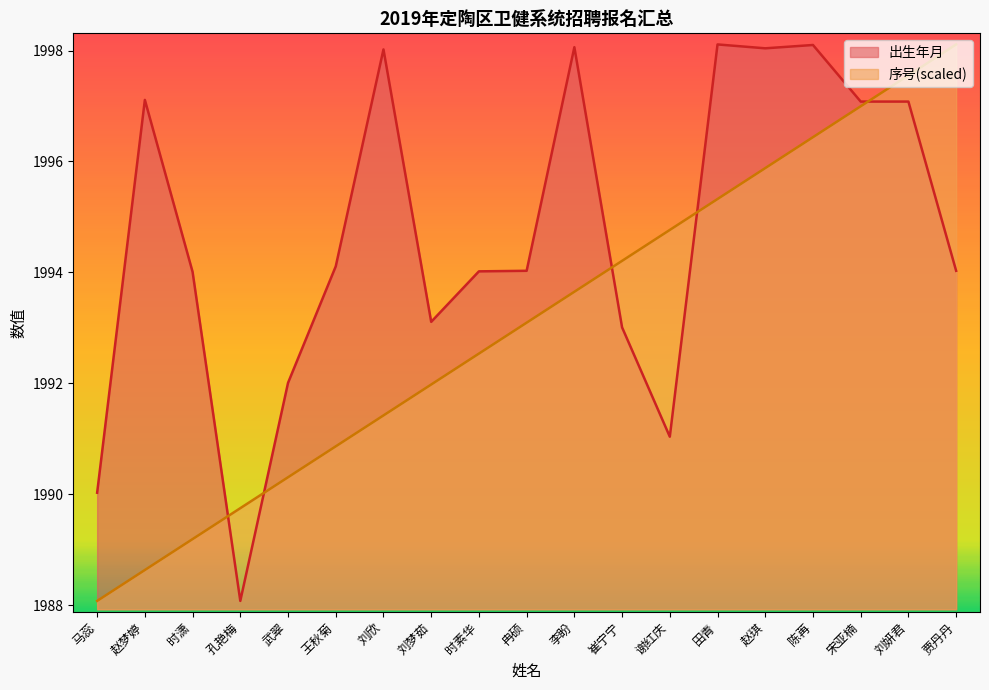

Between which two adjacent categories do 出生年月 and 序号 first intersect?

时潇 and 孔艳梅